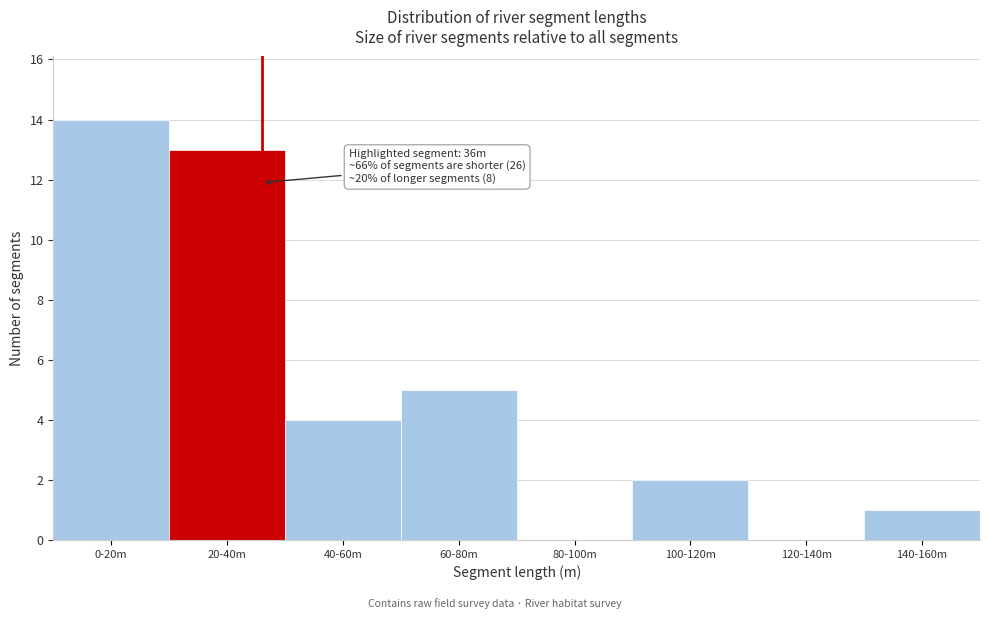

Reading left to right, extract all data points from this chart.

0-20m=14	20-40m=13	40-60m=4	60-80m=5	80-100m=0	100-120m=2	120-140m=0	140-160m=1